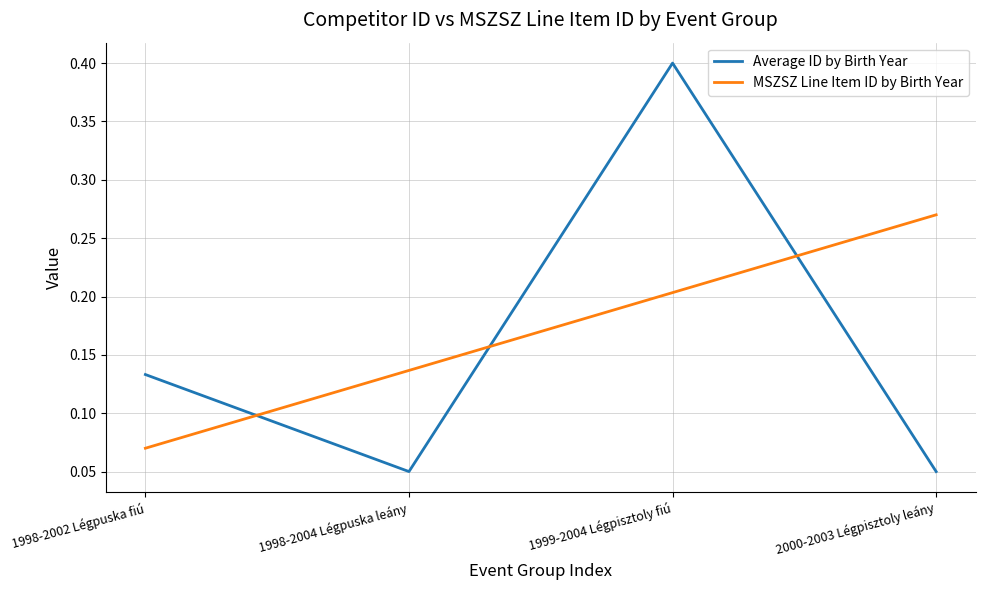

What is the spread (max minus min) of values at 1999-2004 Légpisztoly fiú?

0.2